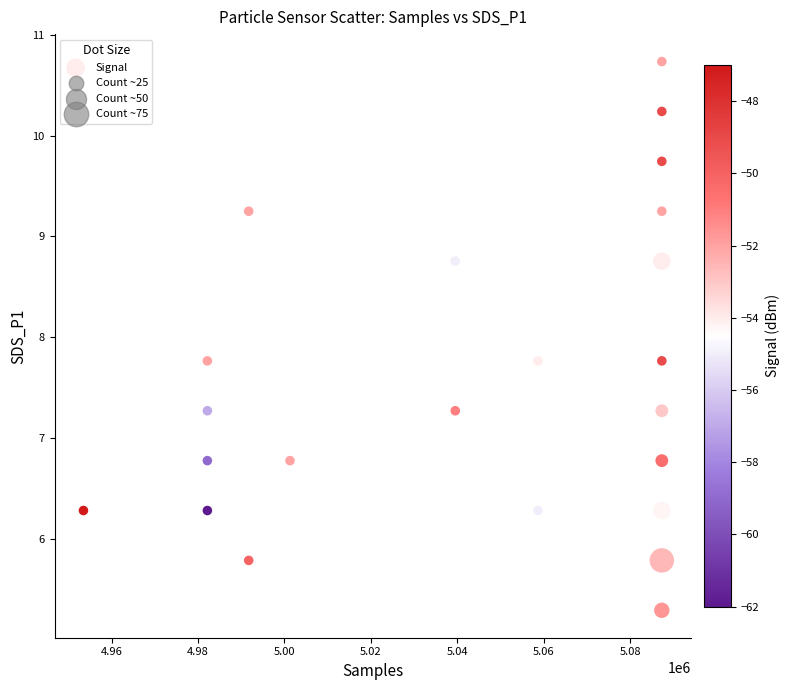

What is the range of Y values (max minus min)?

5.4